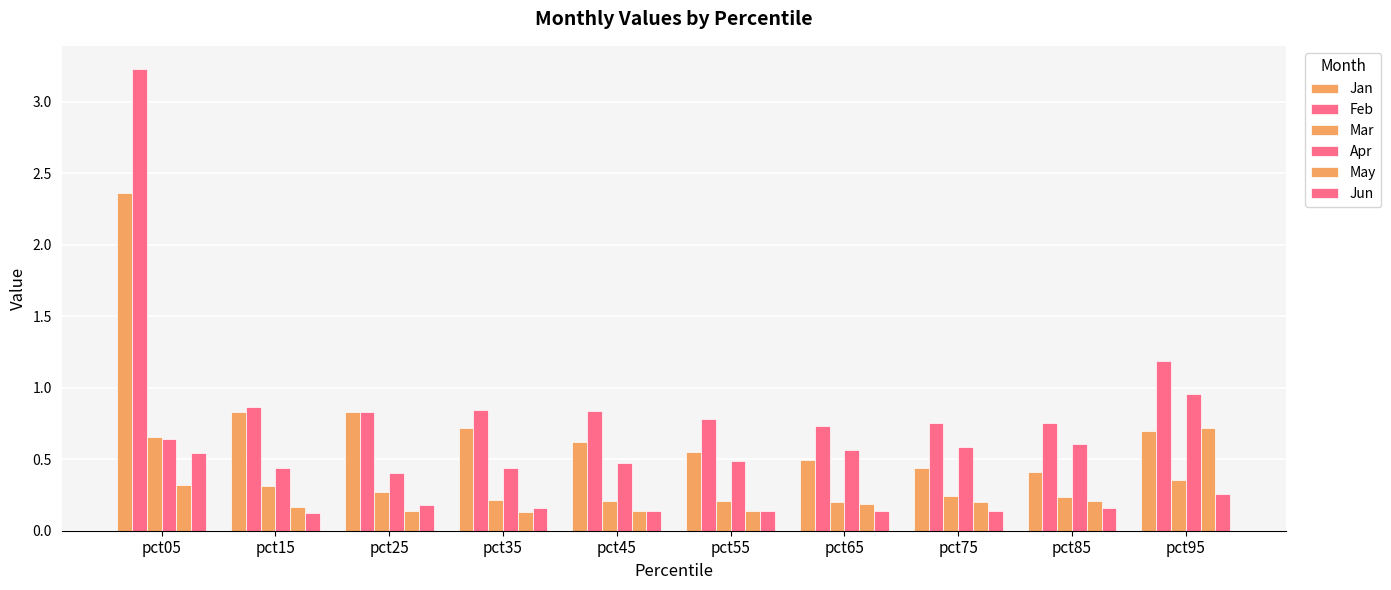

How many bars are there in each group?

6